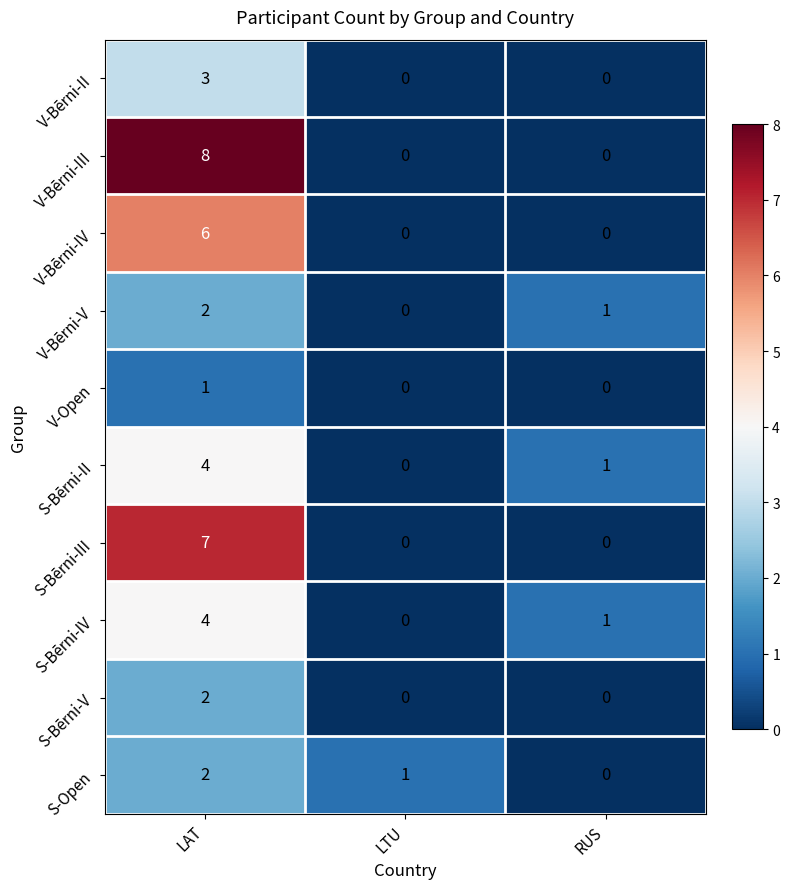

How many values in V-Bērni-V are above zero?

2